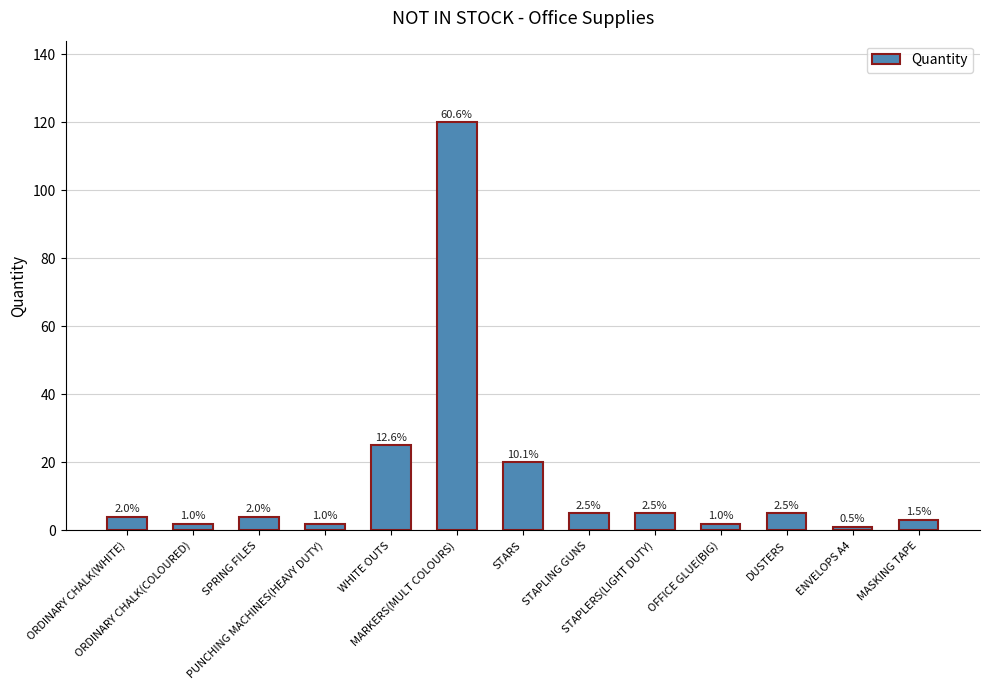

What is the change in value from STARS to MASKING TAPE?

-17